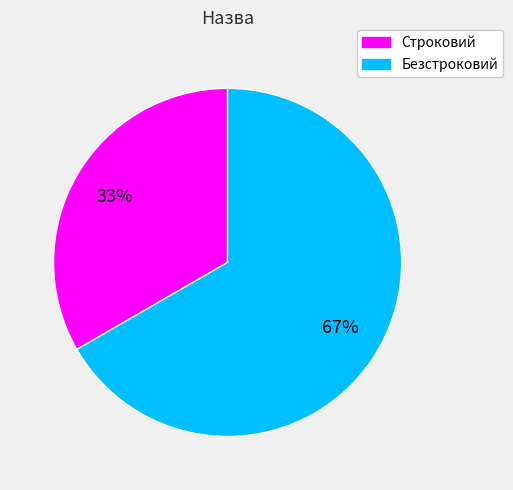

The Строковий slice represents 20% of the pie. True or false?

False